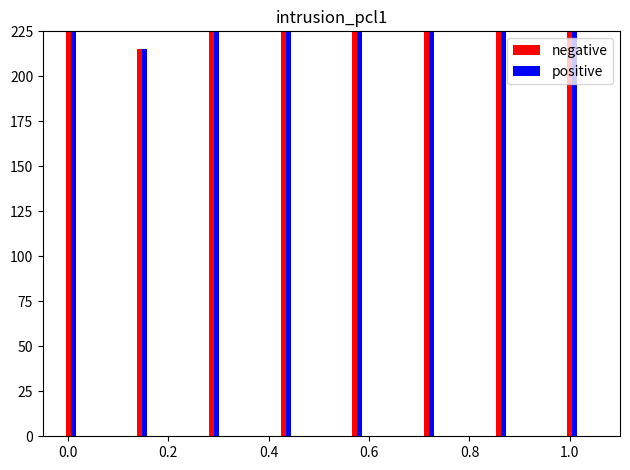

How many bars are there in total?

16